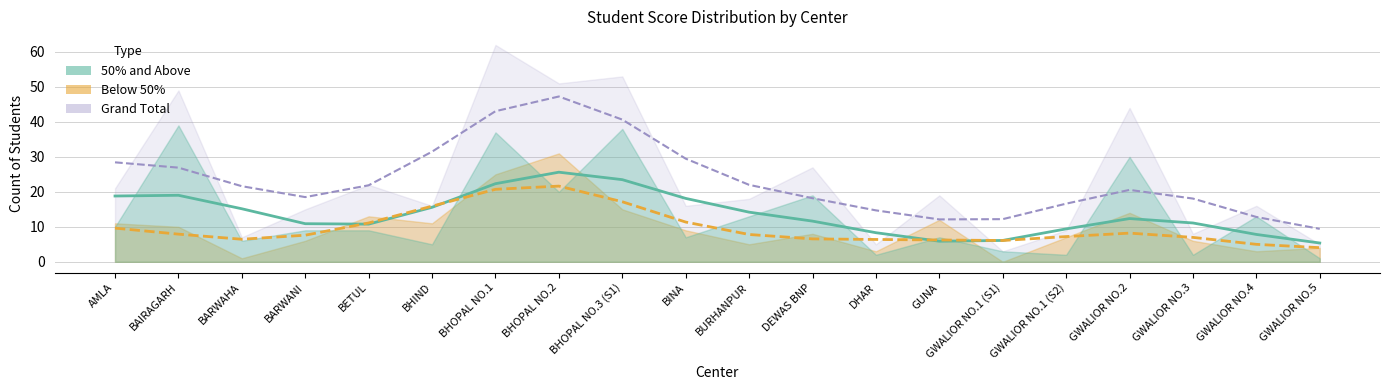

Where is the first local maximum for STUDENTS WHO SCORE 50% AND ABOVE 50%?

BAIRAGARH